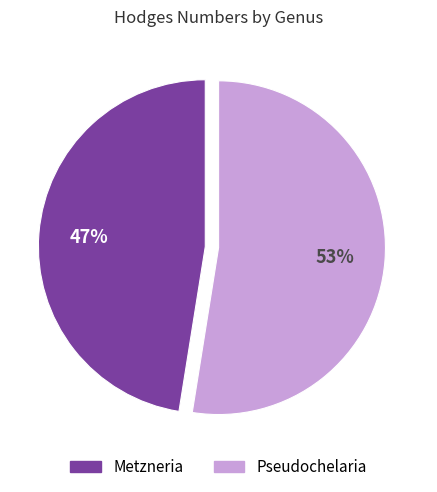

How many slices are in this pie chart?

2